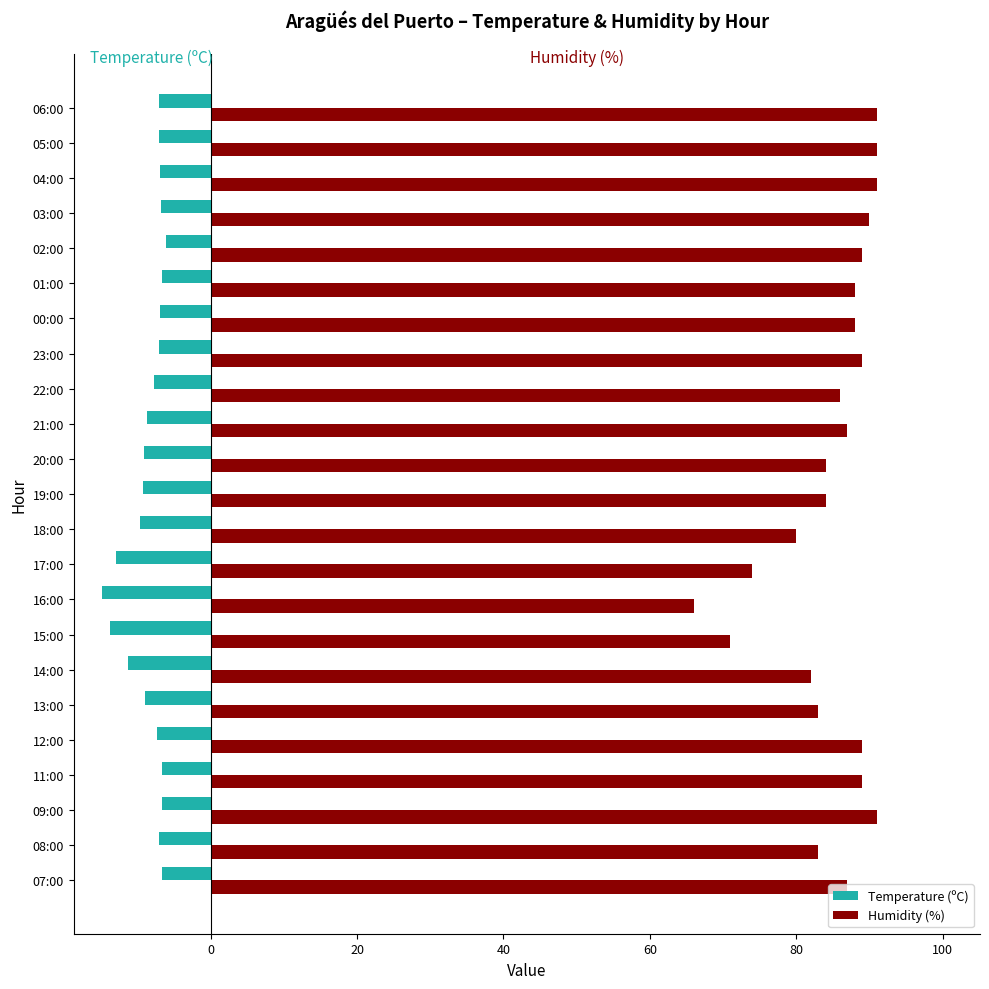

What is the minimum value for Temperature (ºC)?

-14.8